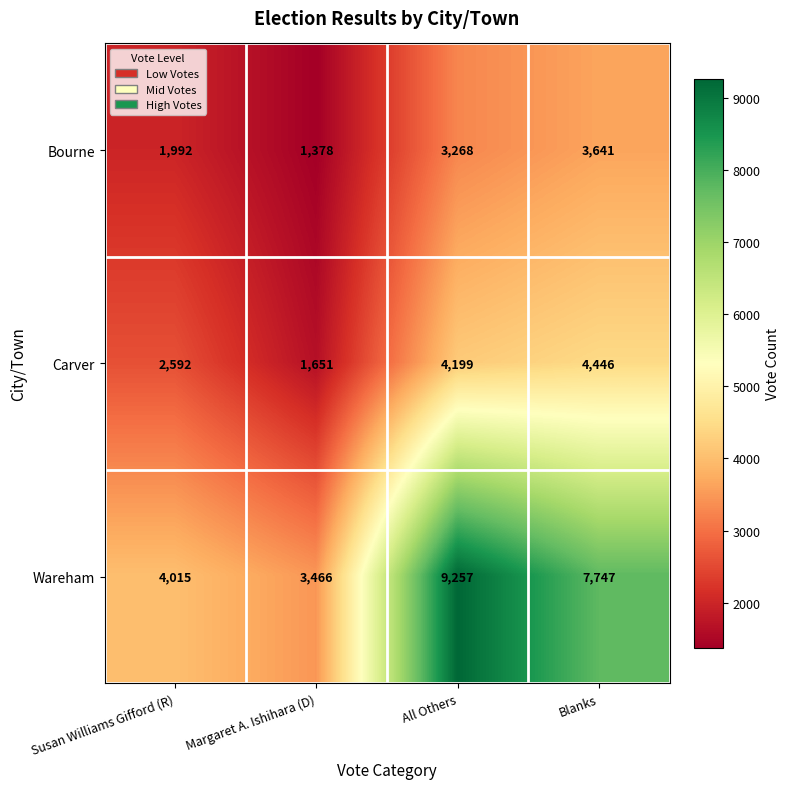

What is the sum of all Bourne values?

10279